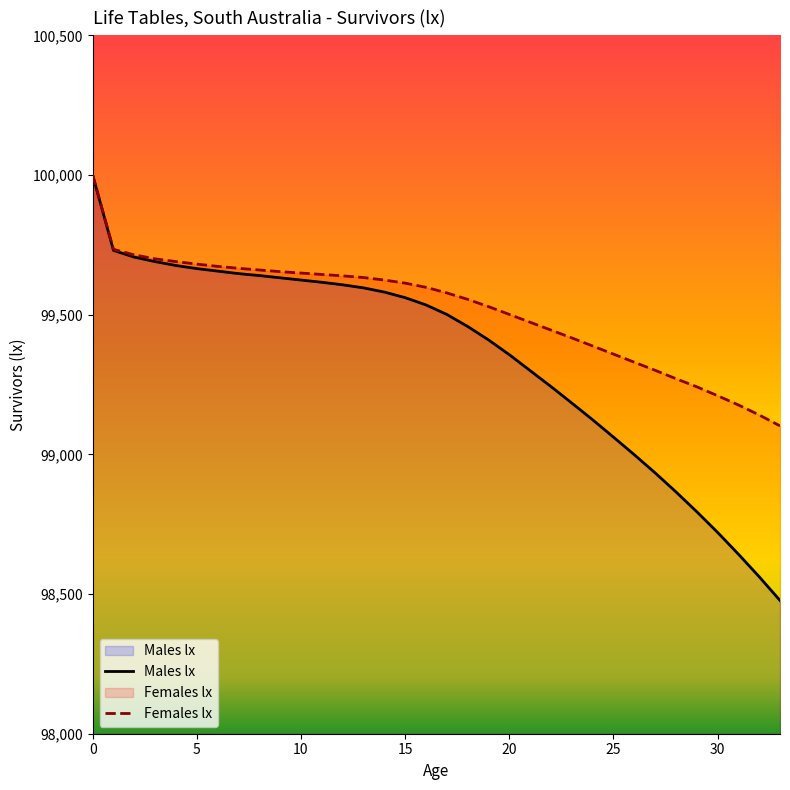

What is the total value across all series at 12?

199246